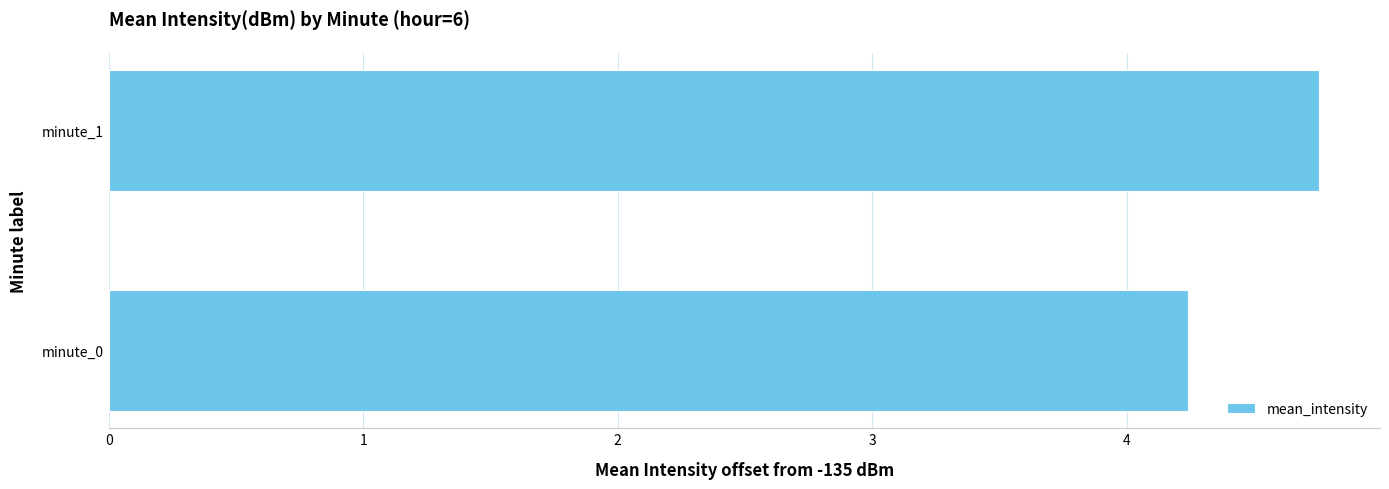

The value at minute_1 is 4.8. True or false?

True